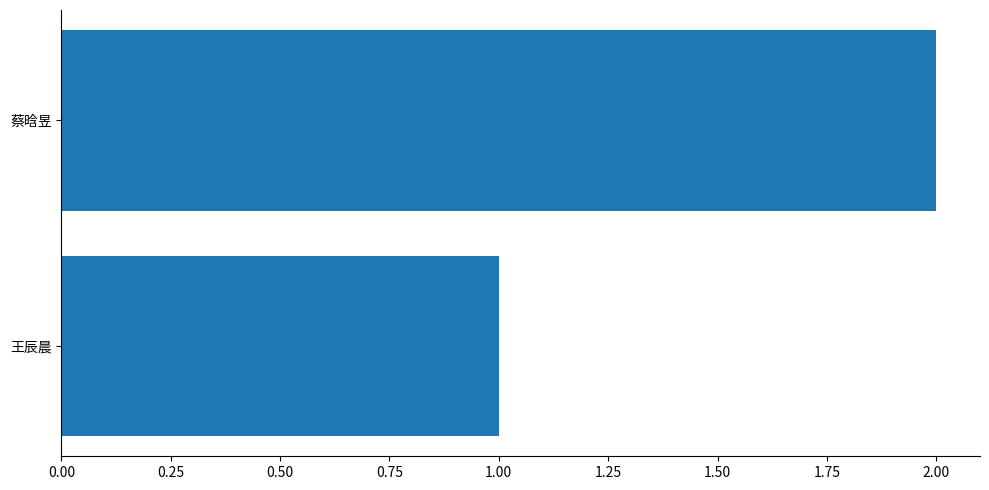

What is the change in value from 王辰晨 to 蔡晗昱?

+1